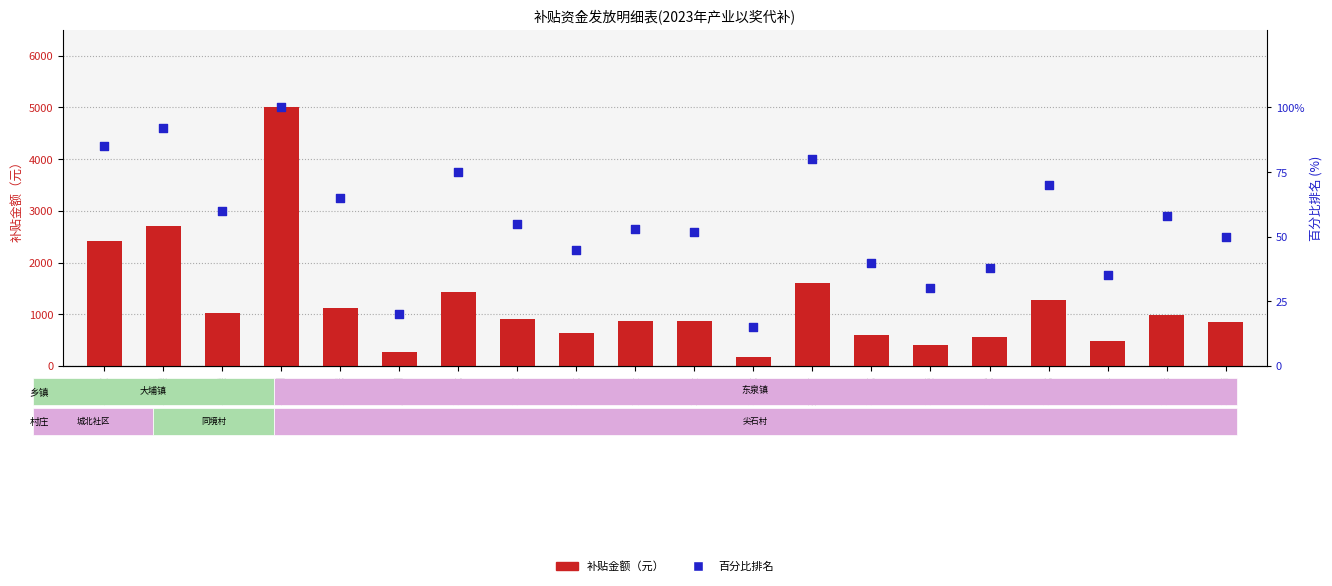

Which series has the largest Y range (max minus min)?

补贴金额（元）